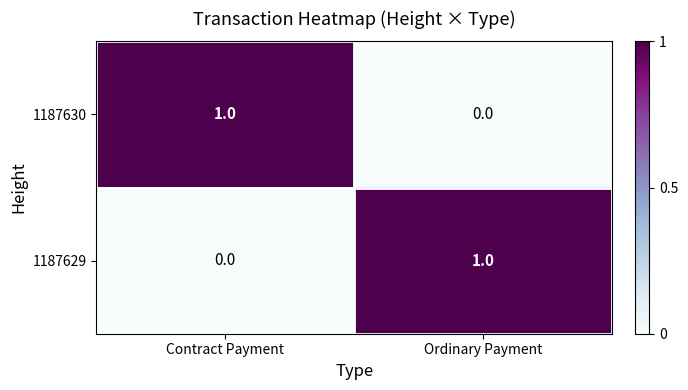

The value of 1187629 at Contract Payment is 0. True or false?

True